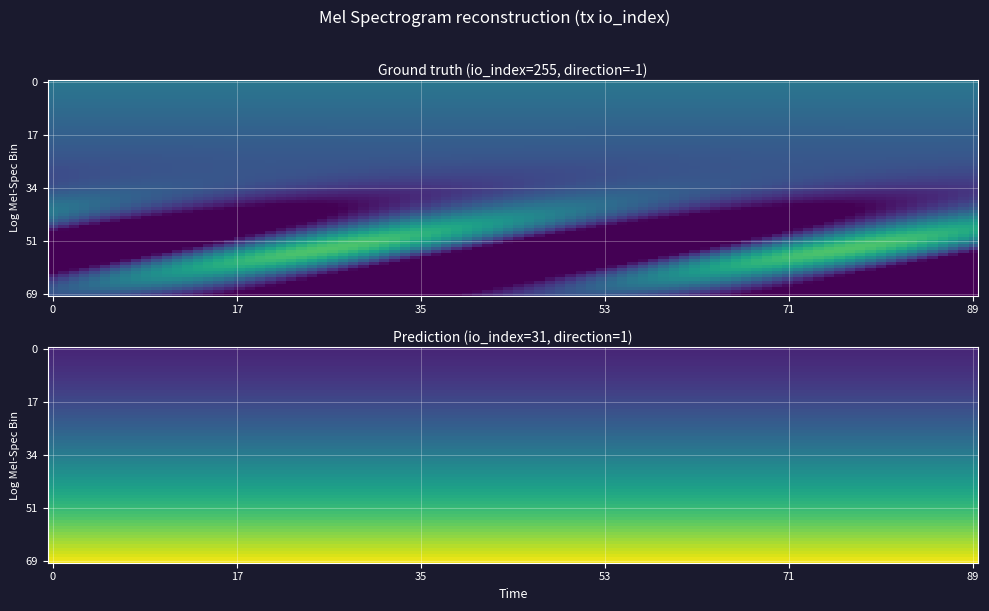

Is it true that bcbac7a86e01f31b34e0a2ee827041140c0895b equals 255 at io_index?

True